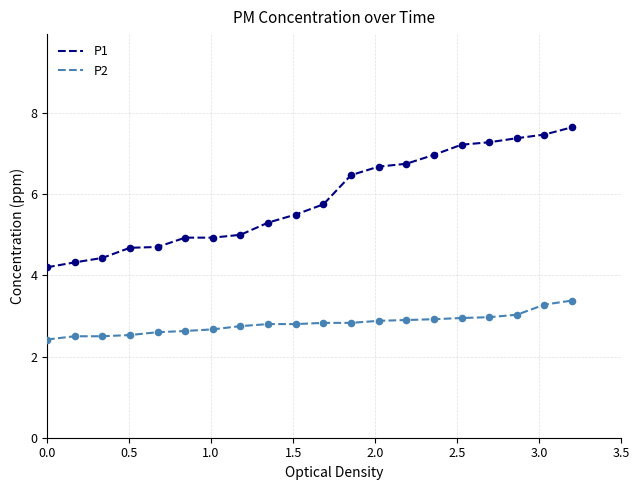

Which series has the largest range (max minus min)?

P1